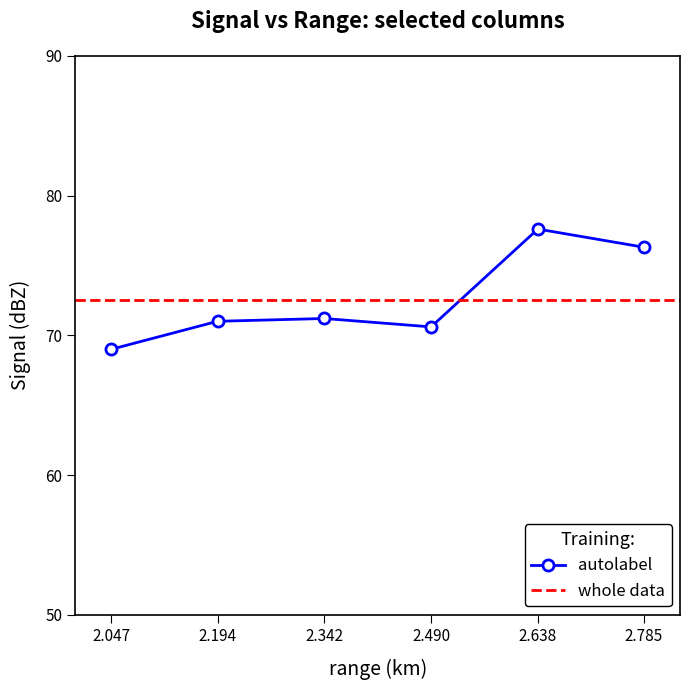

At which category does the data reach its first local peak?

2.342